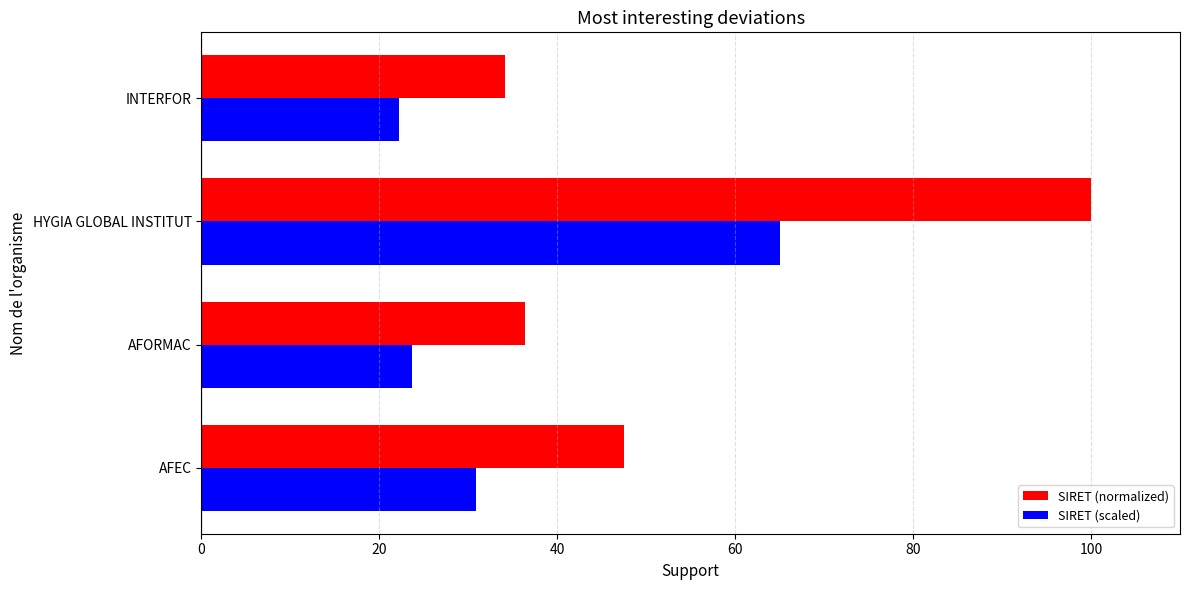

What is the maximum value shown in the chart?

100.0